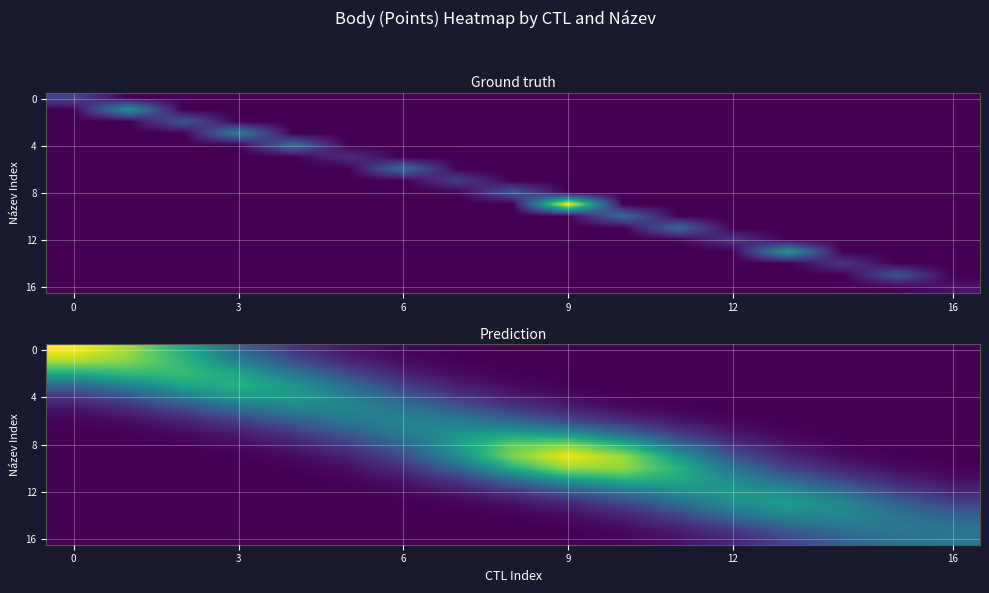

The value of 0 at 6 is 9.4. True or false?

False